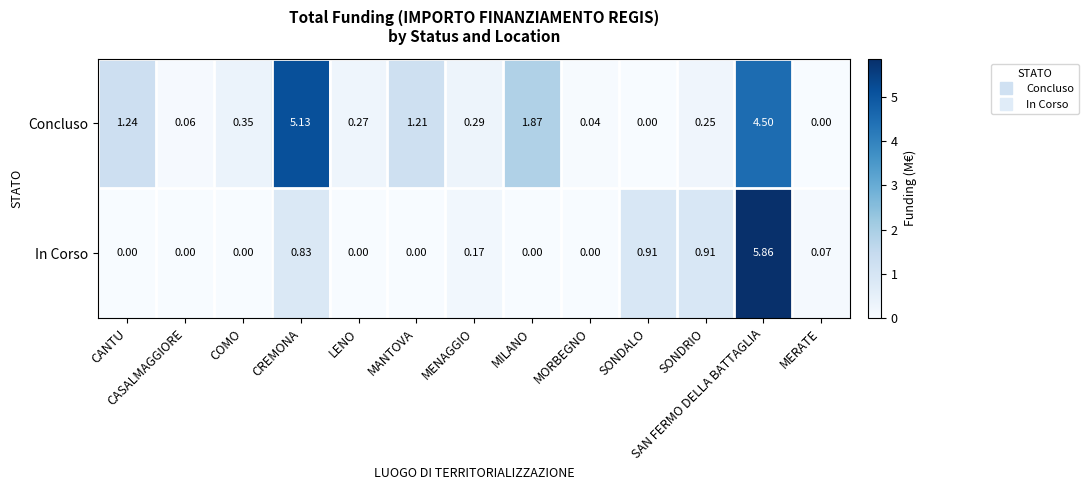

Rank the series by their maximum value, from lowest to highest.

Concluso, In Corso